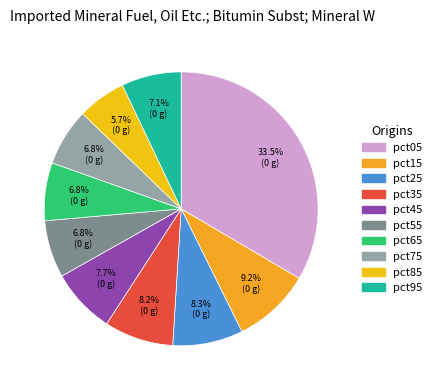

True or false: pct45 accounts for 20% of the total.

False